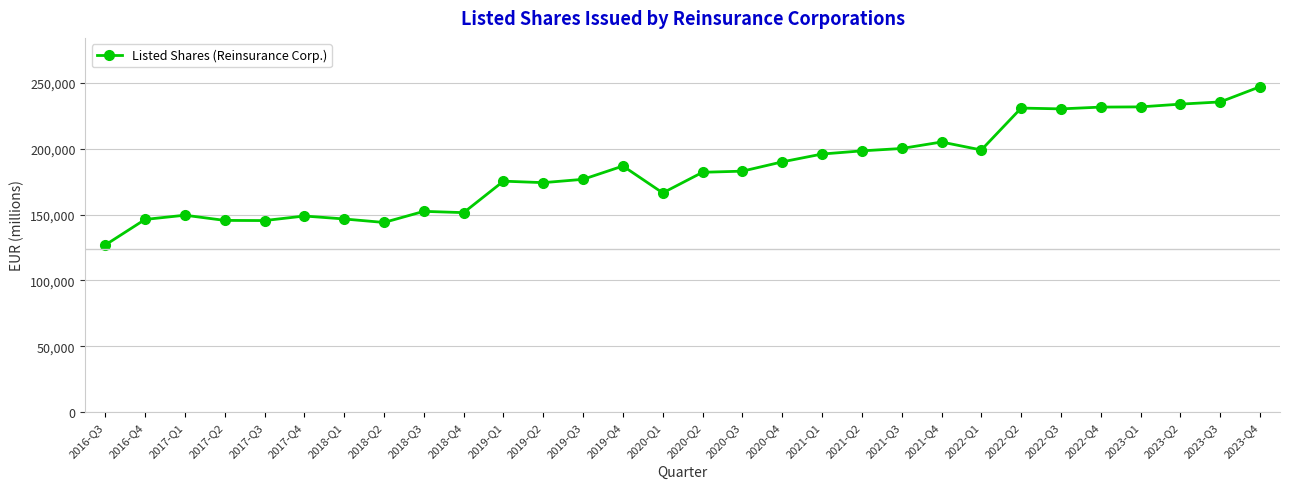

What position from the right is 2017-Q3?

26